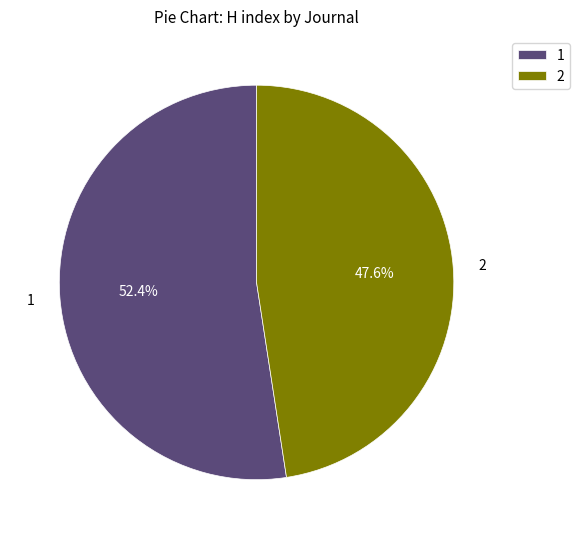

What is the ratio of the value at 1 to the value at 2?

1.1